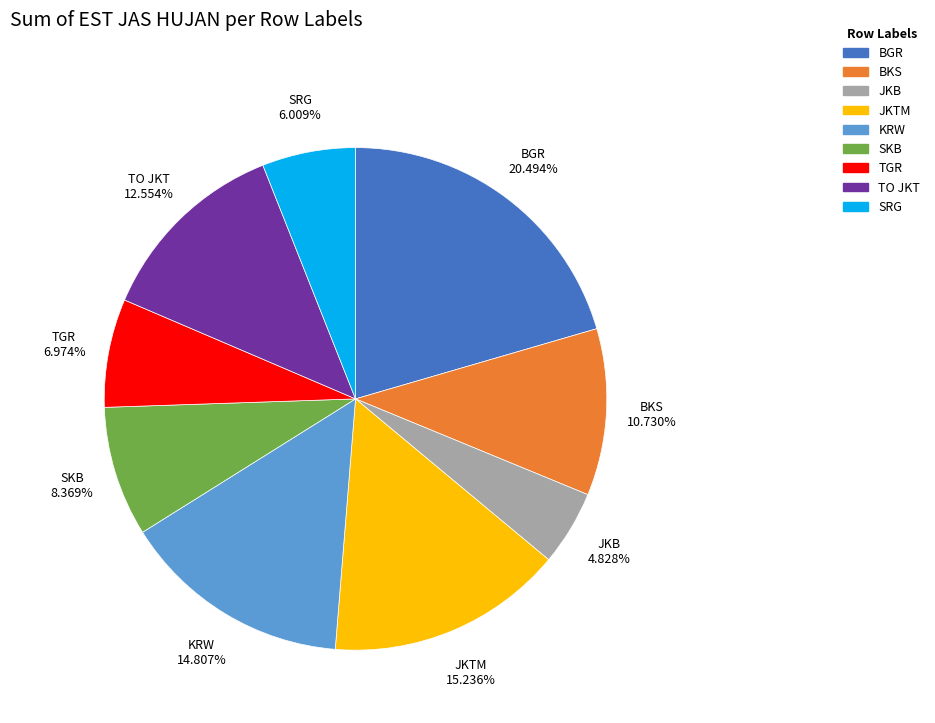

Between SRG and JKB, which is larger?

SRG